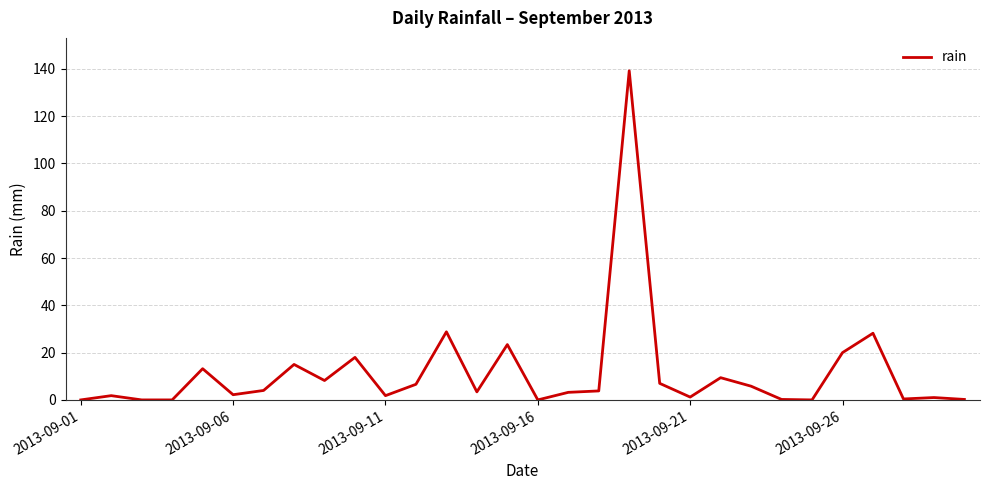

How many categories are shown in the chart?

30